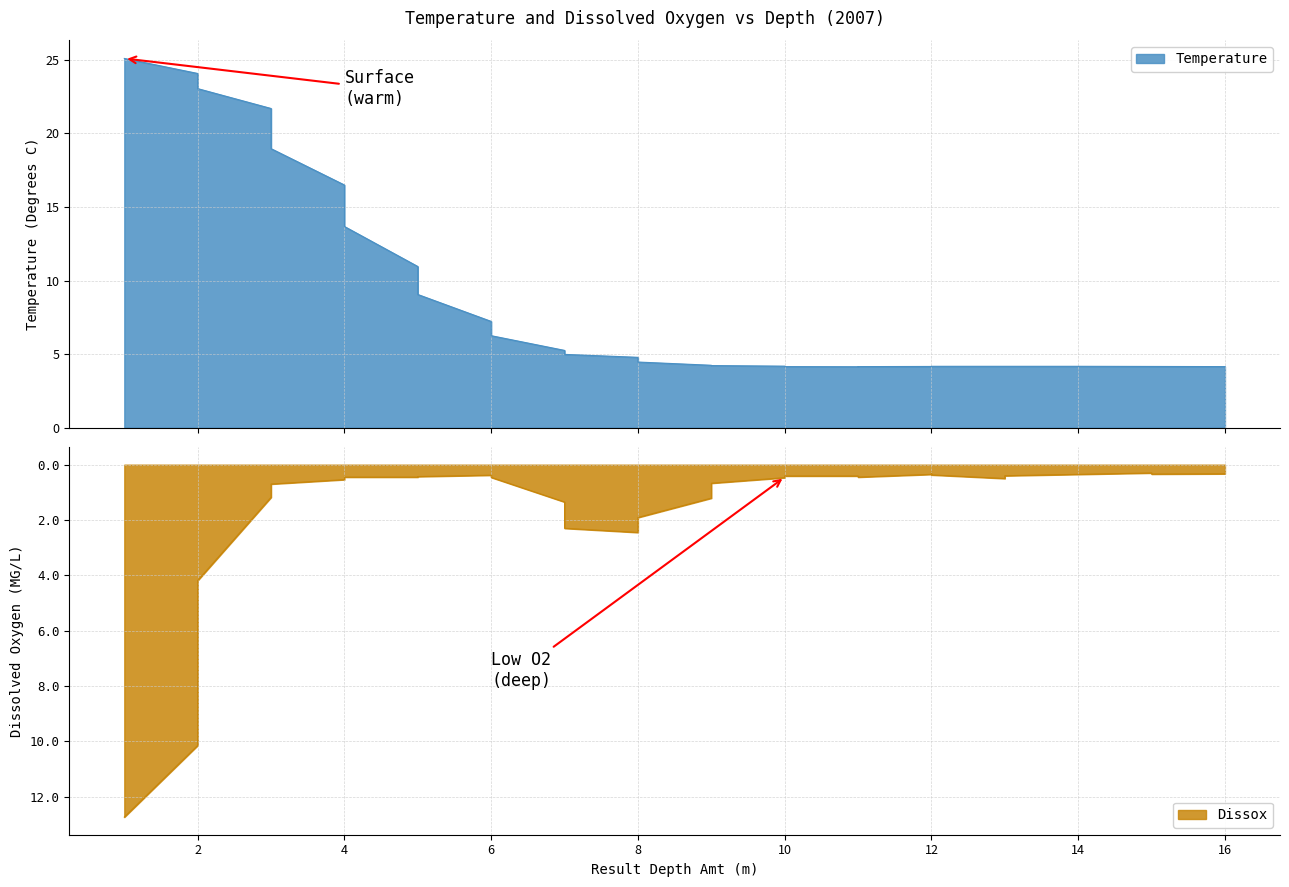

How many categories are shown in the chart?

30